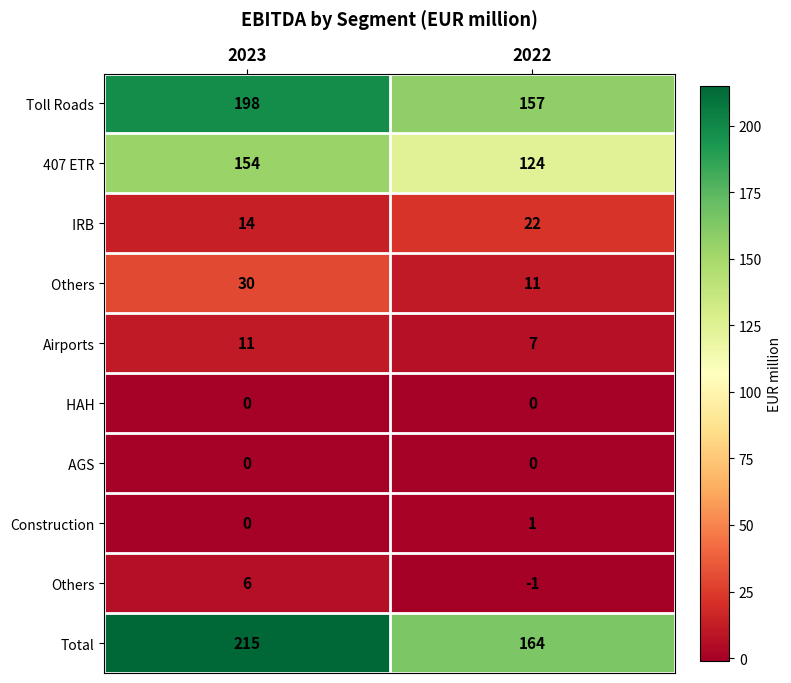

How many categories are shown in the chart?

2